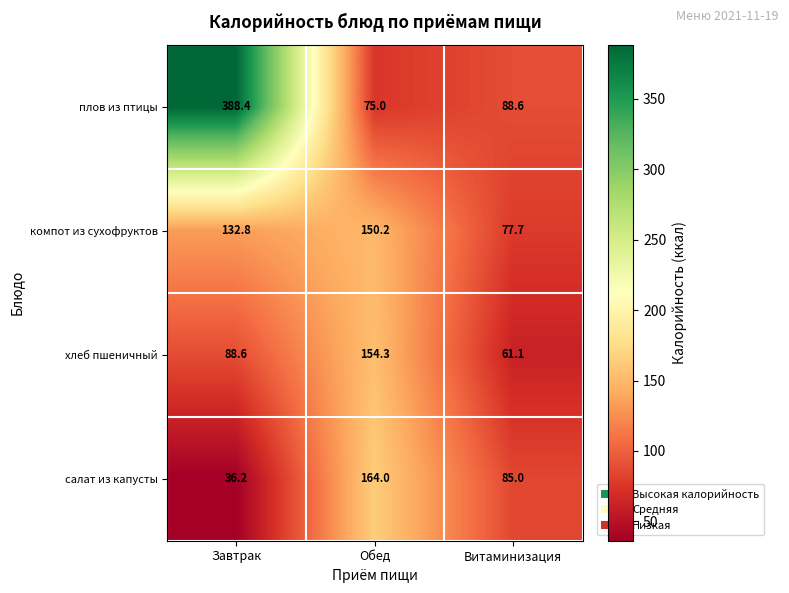

Reading left to right, extract all data points from this chart.

плов из птицы: Завтрак=388.4	Обед=75.0	Витаминизация=88.6
компот из сухофруктов: Завтрак=132.8	Обед=150.2	Витаминизация=77.7
хлеб пшеничный: Завтрак=88.6	Обед=154.3	Витаминизация=61.1
салат из капусты: Завтрак=36.2	Обед=164.0	Витаминизация=85.0